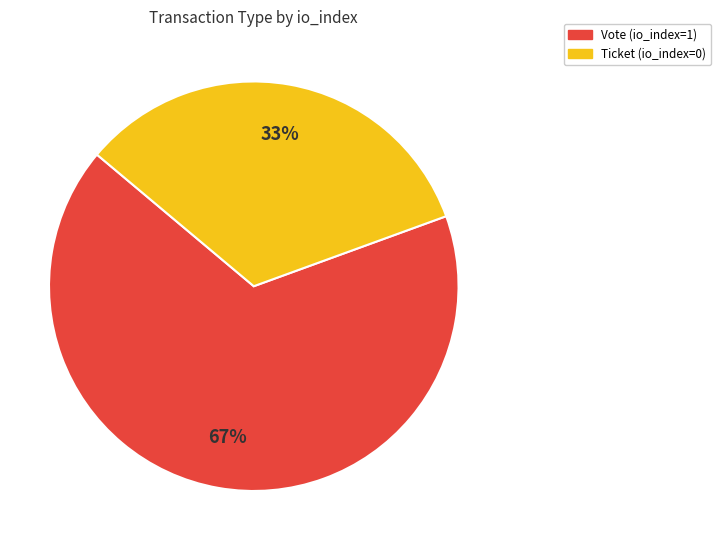

Approximately how many times larger is the value at Vote (io_index=1) compared to Ticket (io_index=0)?

2.0